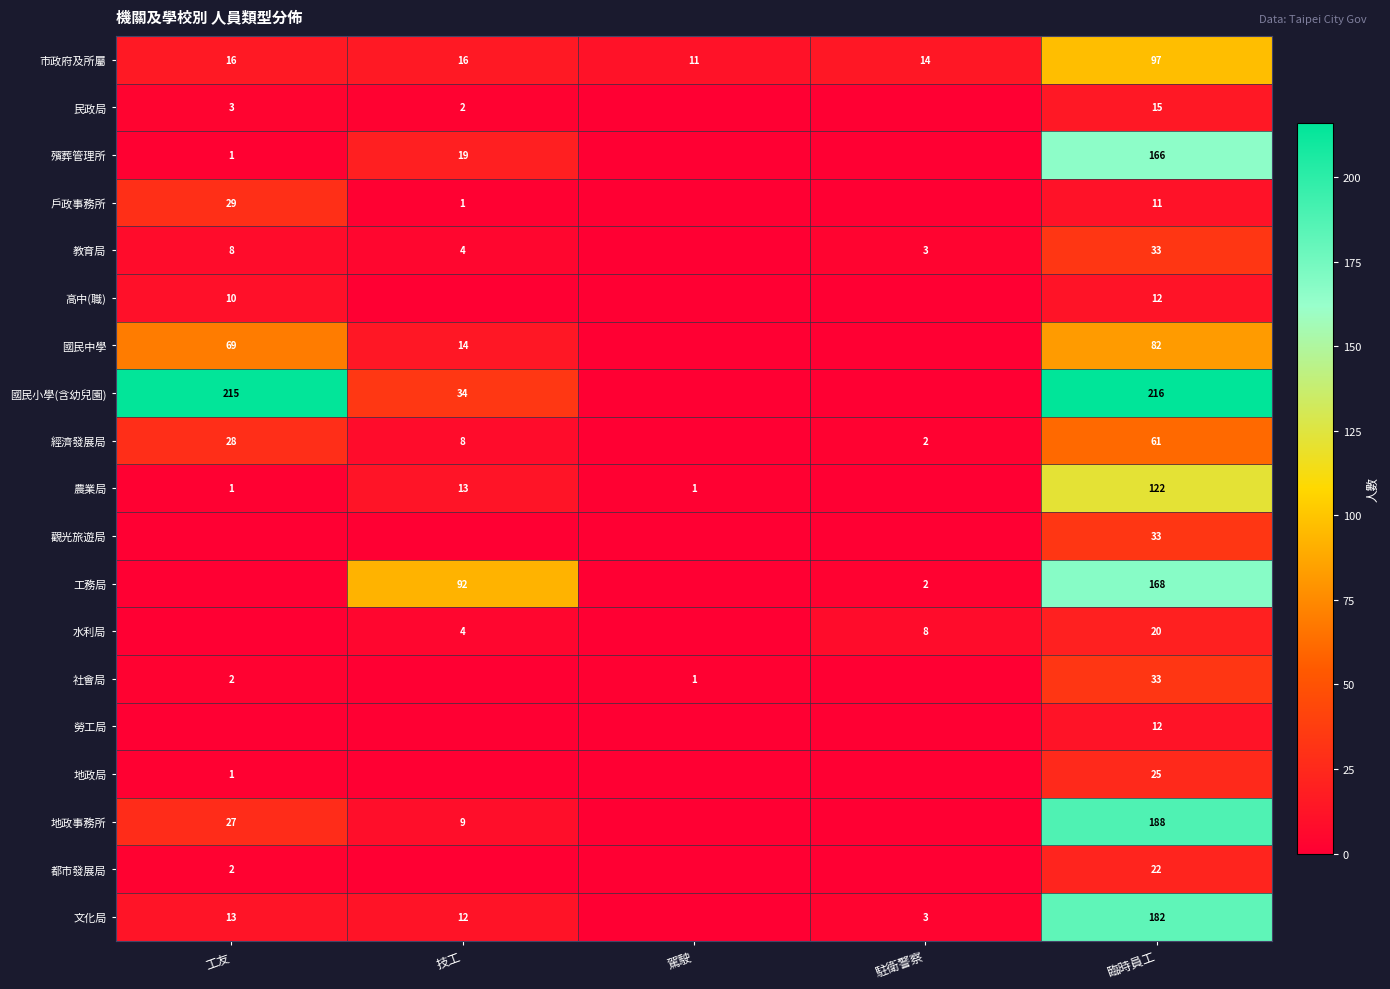

What is the sum of the 教育局 values at 駐衛警察 and 臨時員工?

36